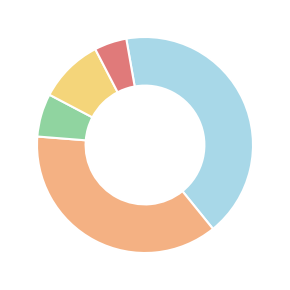

How many slices are in this pie chart?

5